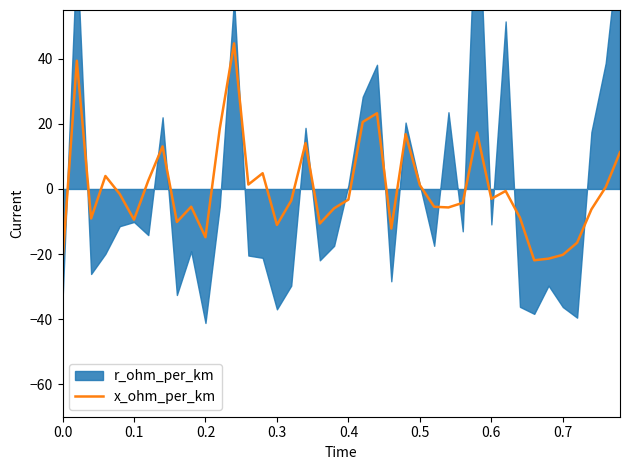

How many values are below -3?

22